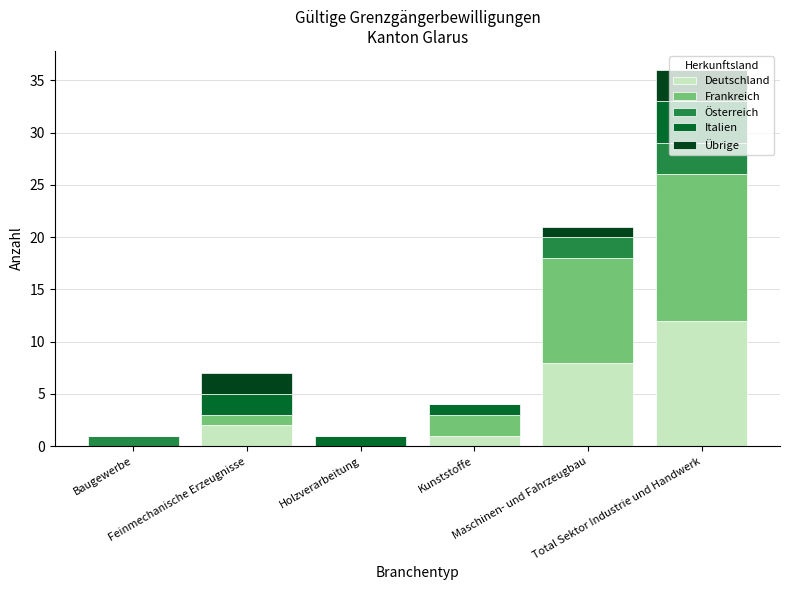

Are the bars grouped side by side (vs. stacked)?

No